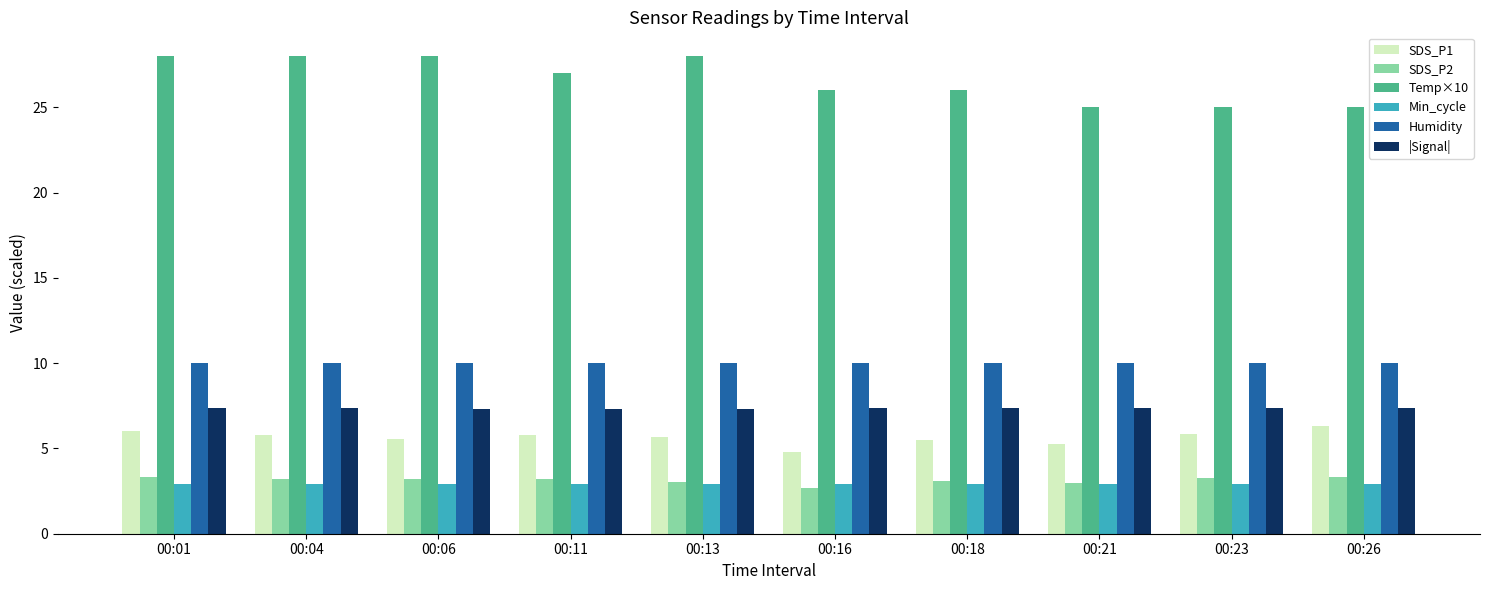

List the series in order of their peak value, highest first.

Temp×10, Humidity, |Signal|, SDS_P1, SDS_P2, Min_cycle